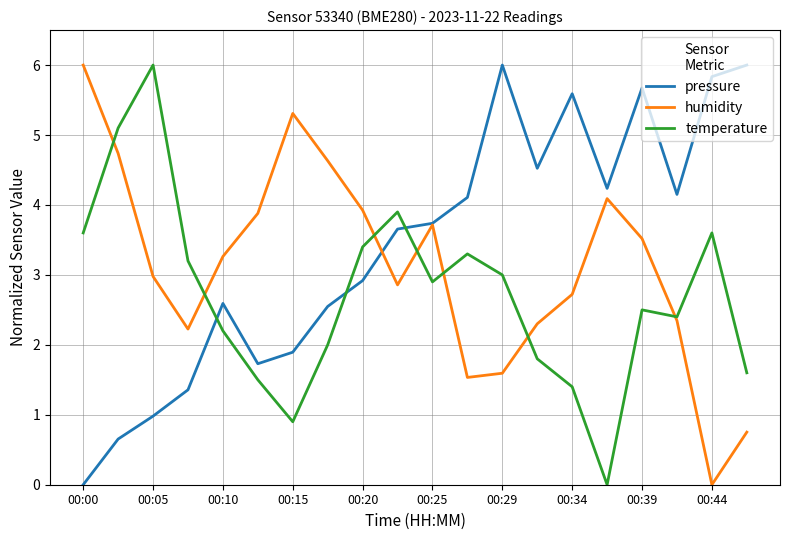

Rank the series by their average value, from highest to lowest.

pressure, humidity, temperature